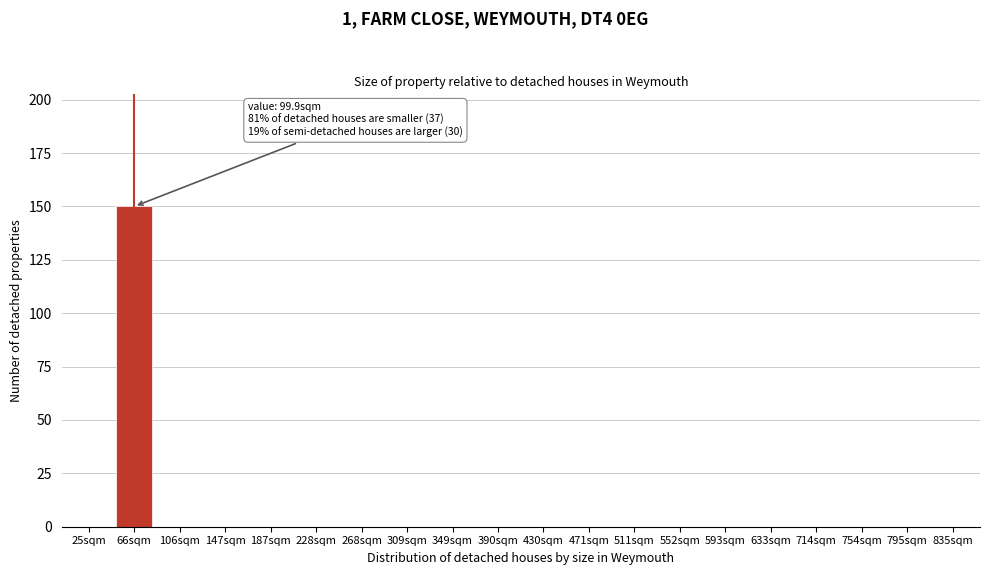

Reading left to right, transcribe all the data shown in this chart.

25sqm=0	66sqm=150	106sqm=0	147sqm=0	187sqm=0	228sqm=0	268sqm=0	309sqm=0	349sqm=0	390sqm=0	430sqm=0	471sqm=0	511sqm=0	552sqm=0	593sqm=0	633sqm=0	714sqm=0	754sqm=0	795sqm=0	835sqm=0